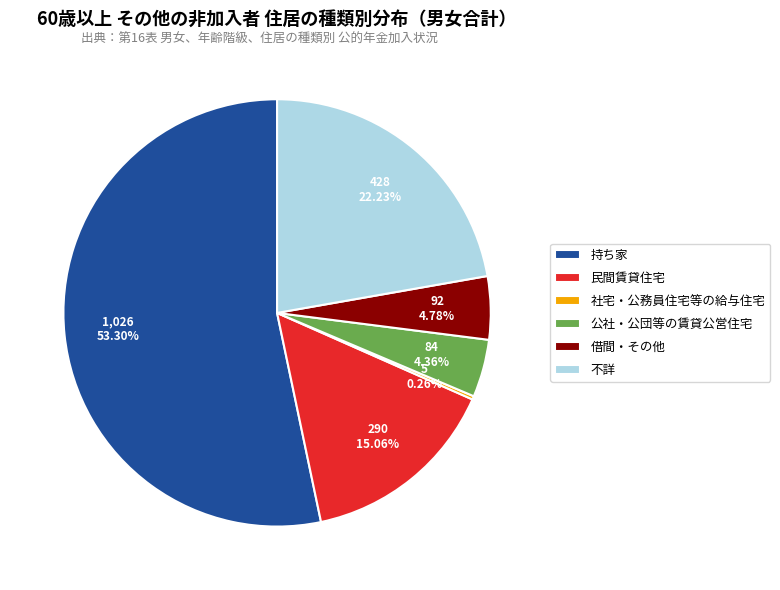

To the nearest percent, what percentage of the pie is 不詳?

22%